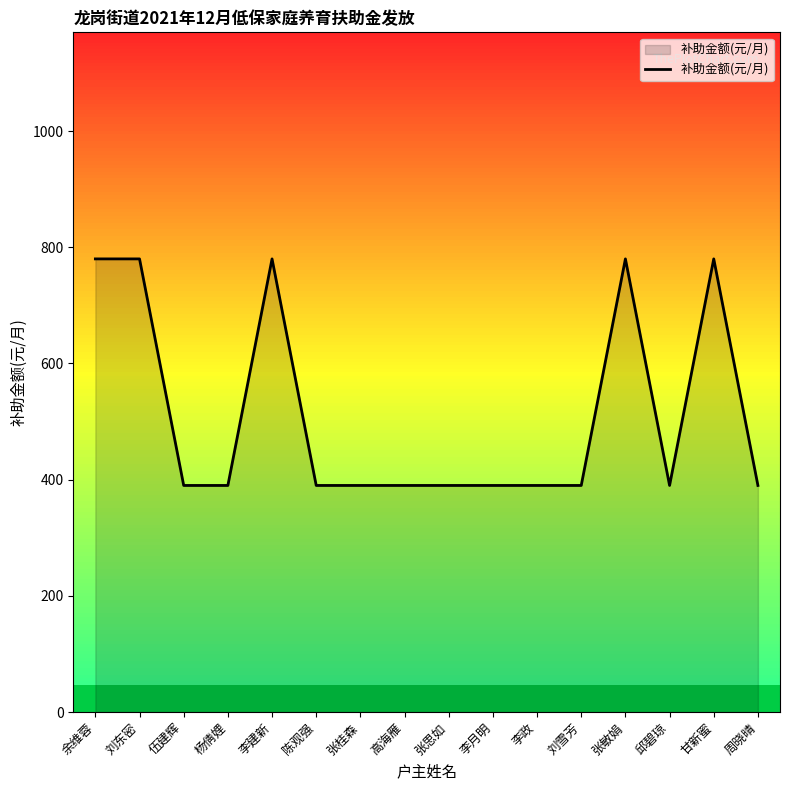

Reading left to right, what are all the values shown in this chart?

780	780	390	390	780	390	390	390	390	390	390	390	780	390	780	390